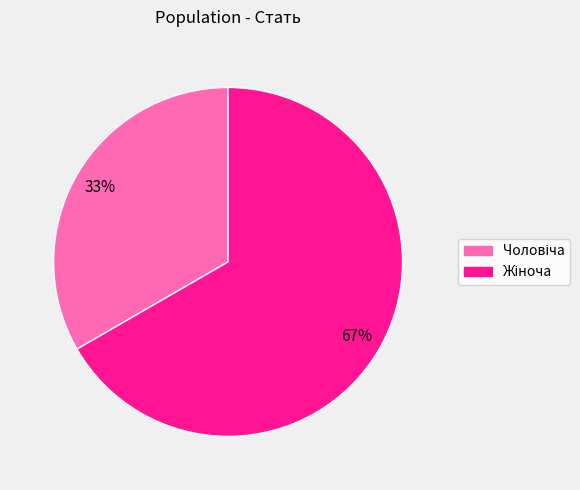

To the nearest percent, what is the average slice percentage?

50%